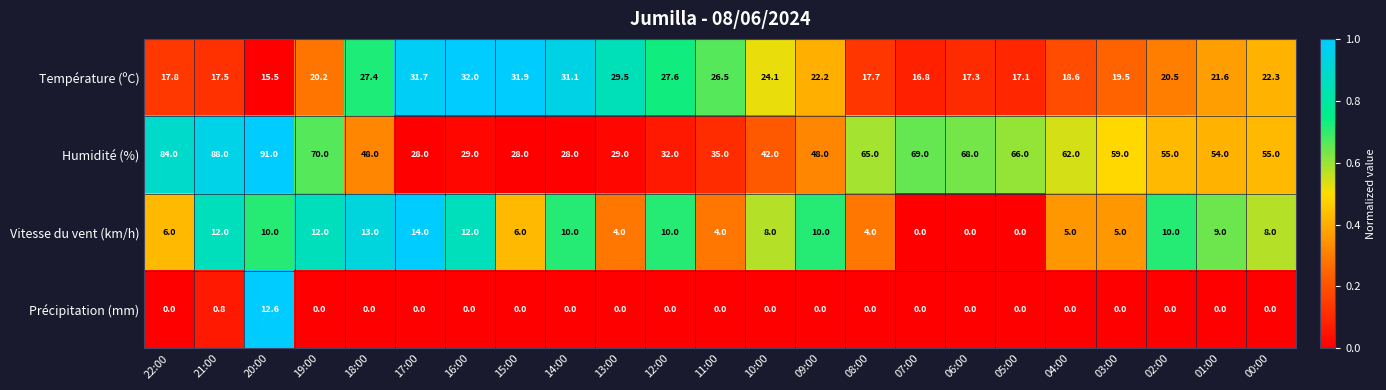

The Température (ºC) series shows 55.8 at 15:00. True or false?

False